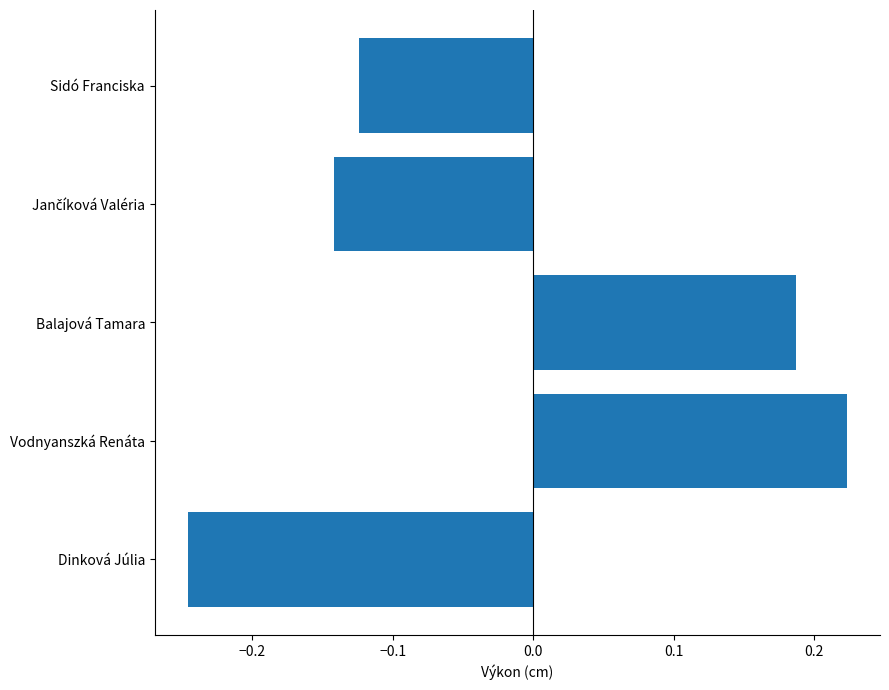

Is it true that the value at Vodnyanszká Renáta is 0.1?

False